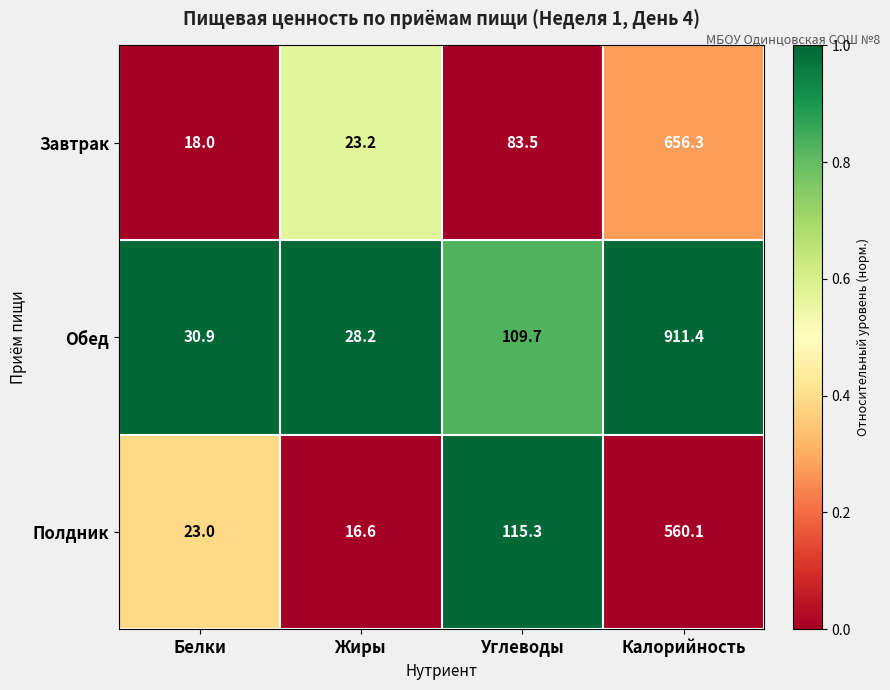

Reading left to right, list all the values displayed in this chart.

Завтрак: Белки=18.0	Жиры=23.2	Углеводы=83.5	Калорийность=656.3
Обед: Белки=30.9	Жиры=28.2	Углеводы=109.7	Калорийность=911.4
Полдник: Белки=23.0	Жиры=16.6	Углеводы=115.3	Калорийность=560.1